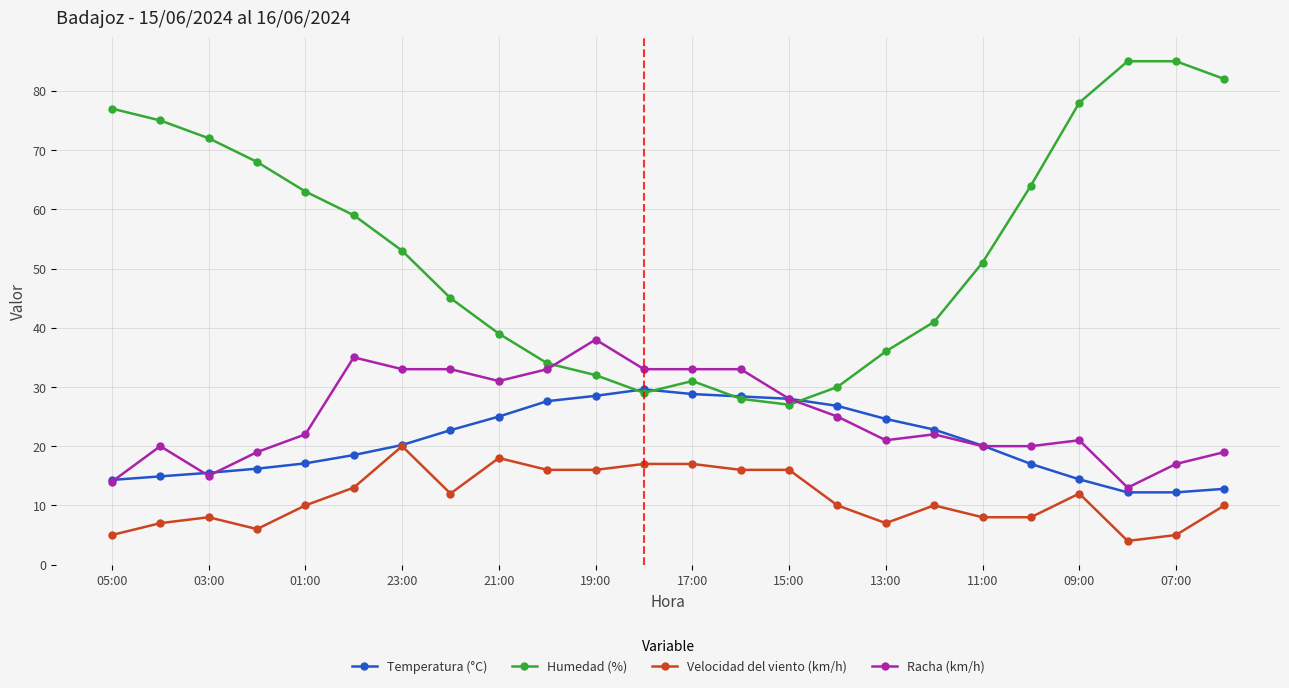

True or false: Humedad (%) and Velocidad del viento (km/h) cross at least once.

False